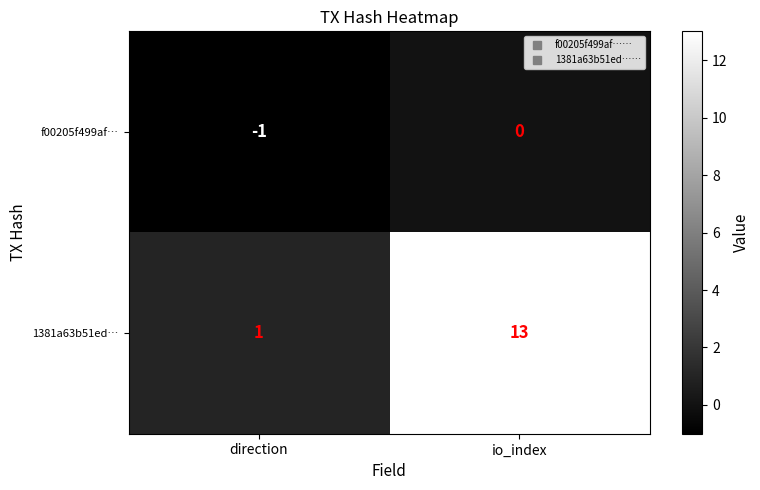

How many series are shown in this chart?

2